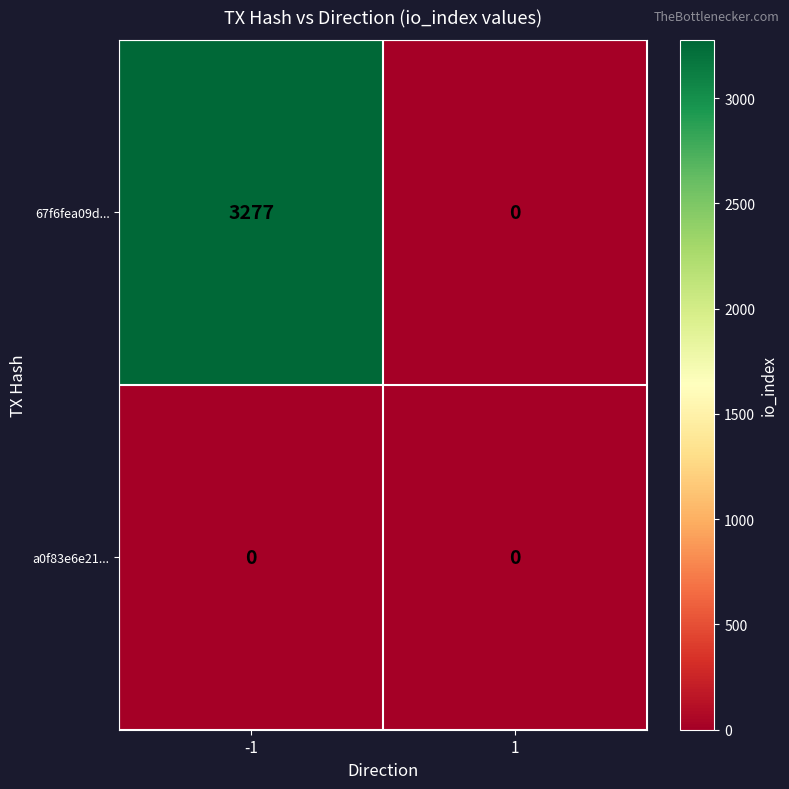

List the series in order of their peak value, lowest first.

a0f83e6e21..., 67f6fea09d...